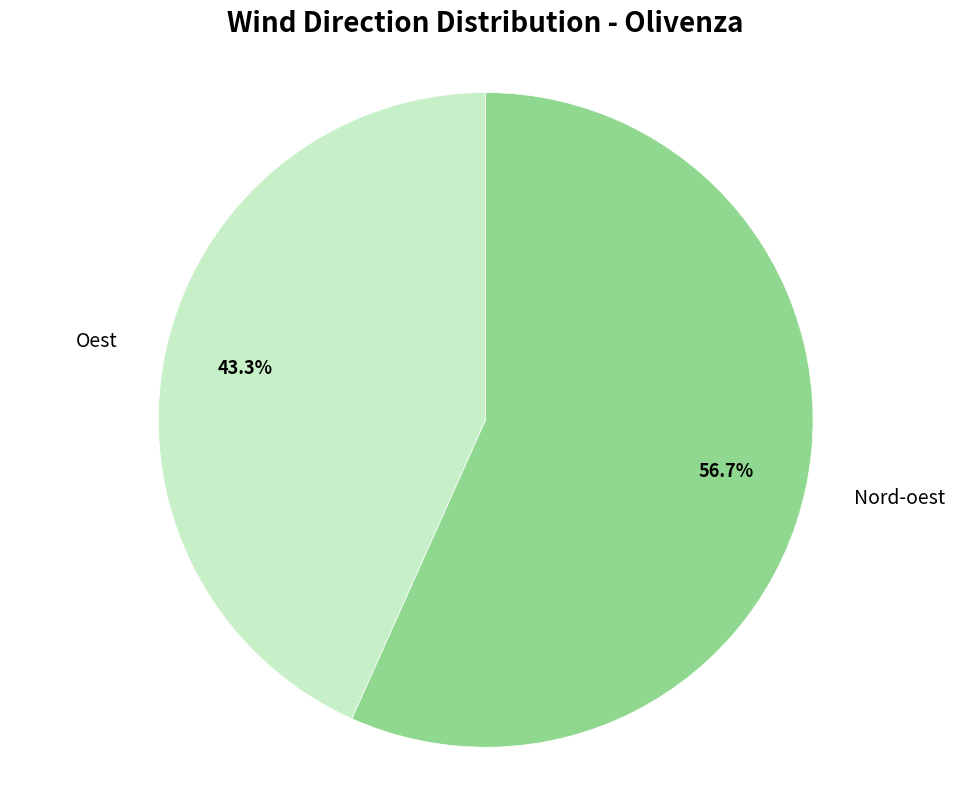

Count the number of slices in the pie.

2